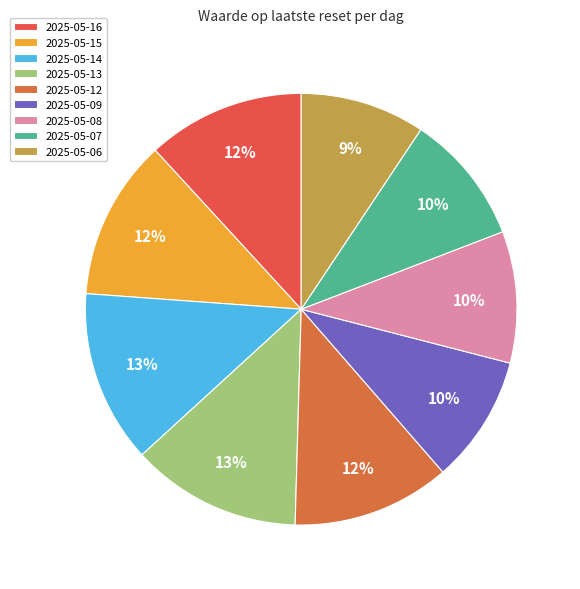

To the nearest percent, what is the difference between the largest and smallest slice percentages?

4%